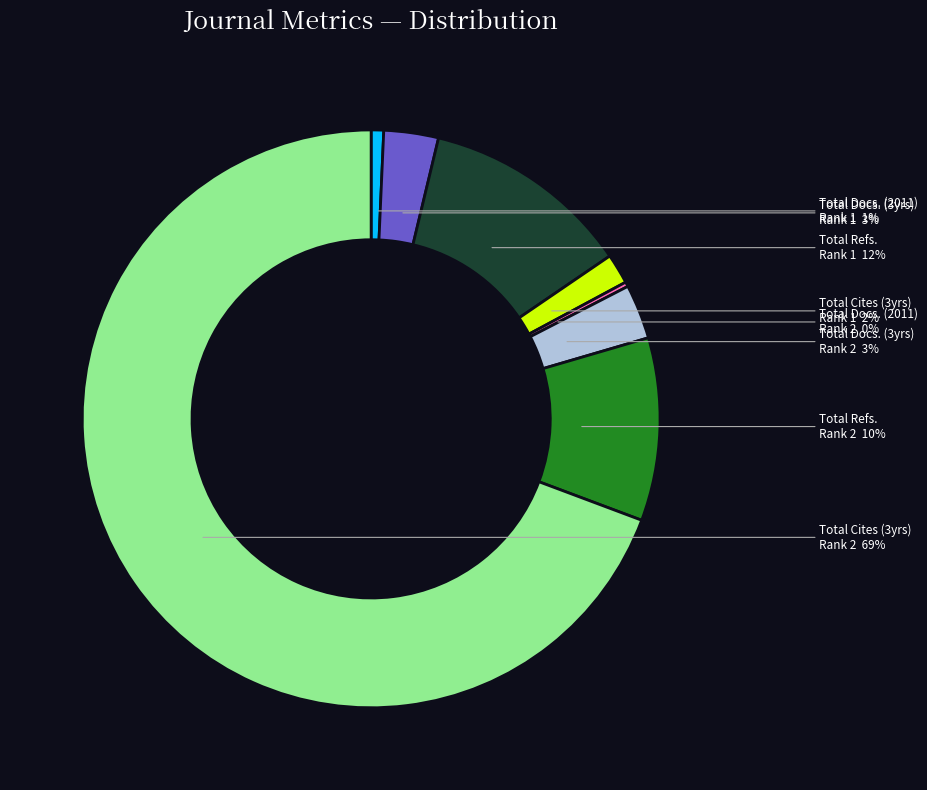

Is there any slice that represents more than half of the pie?

Yes